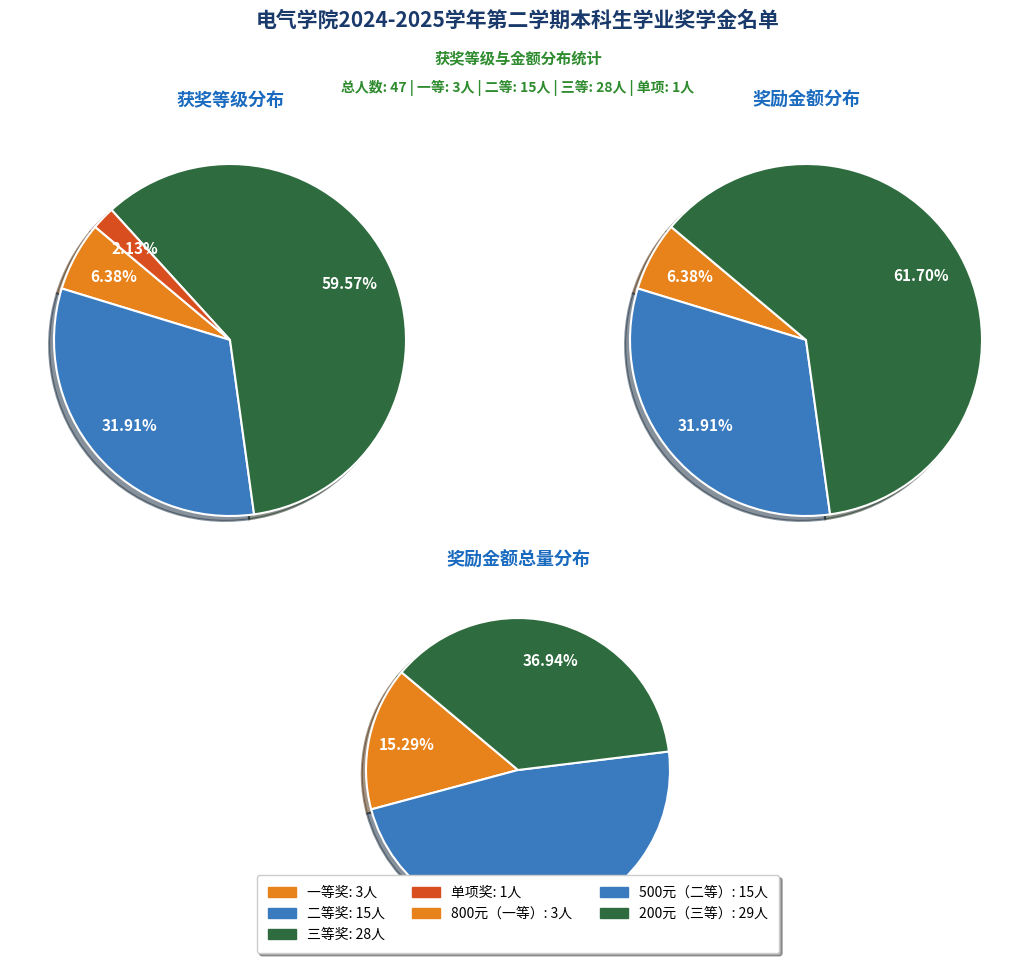

Is the sum of 单项 and 二等 greater than half?

No